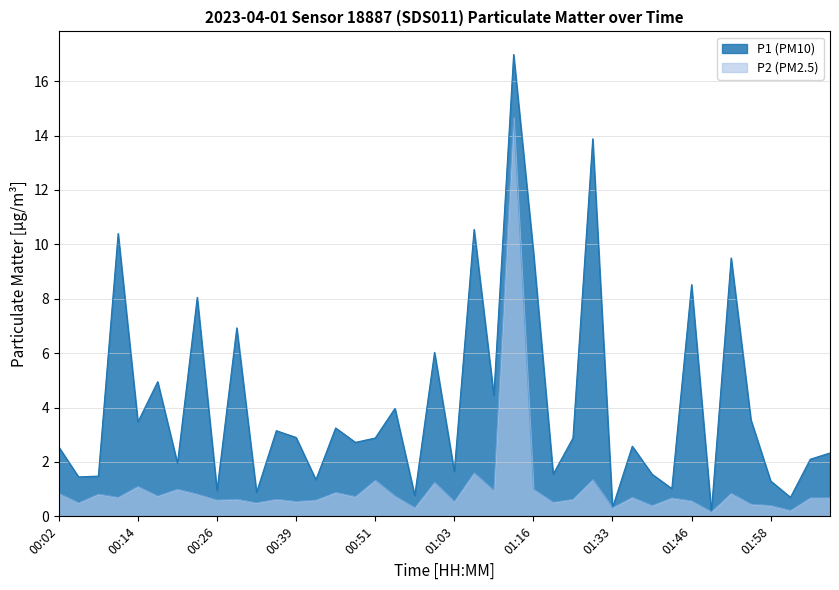

How many interior local valleys does the P1 series have?

15